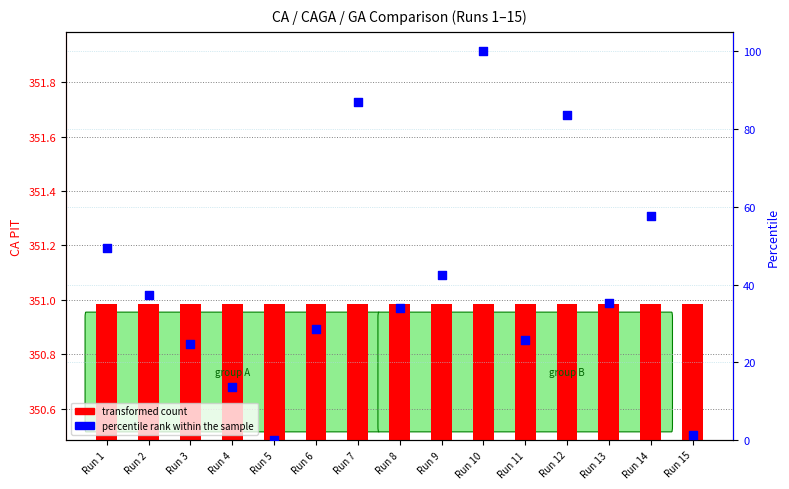

At which category is the sum across all series the highest?

Run 10